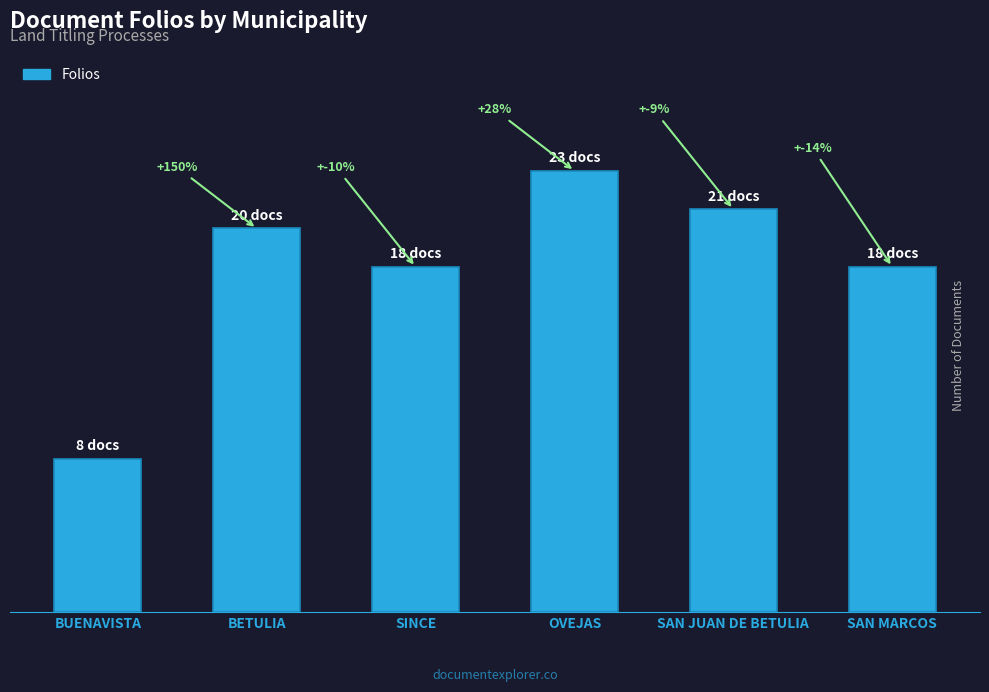

What is the difference between the maximum and minimum values?

15